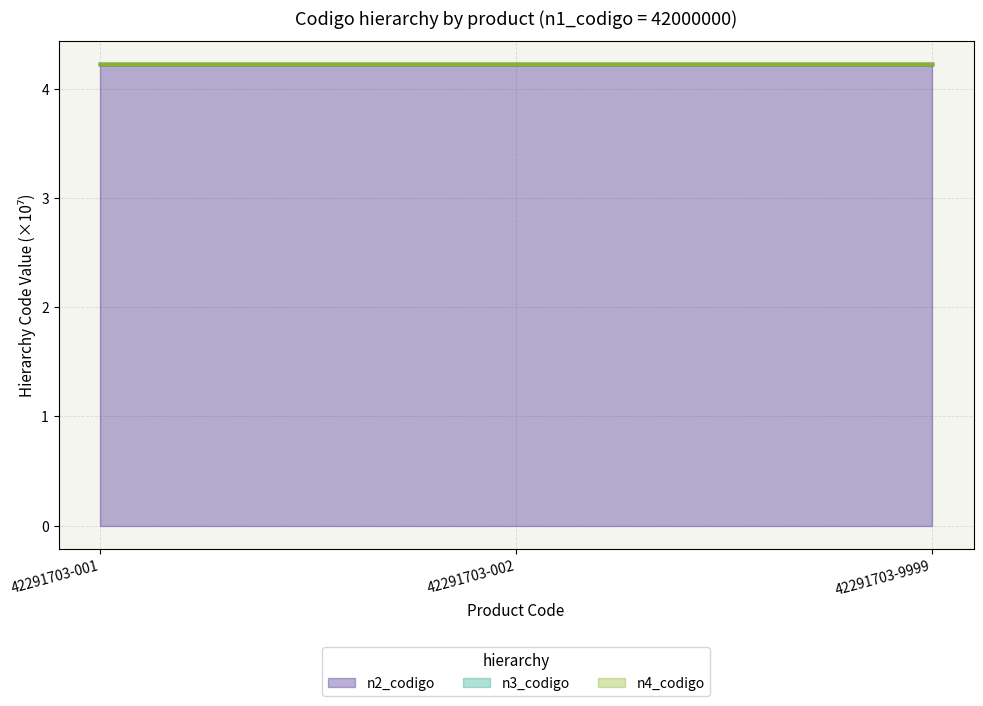

What is the sum of the n3_codigo (line) values at 42291703-002 and 42291703-9999?

8.5